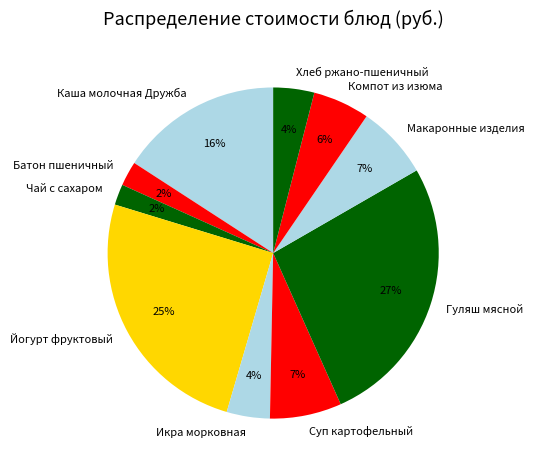

How many segments does this pie chart have?

10